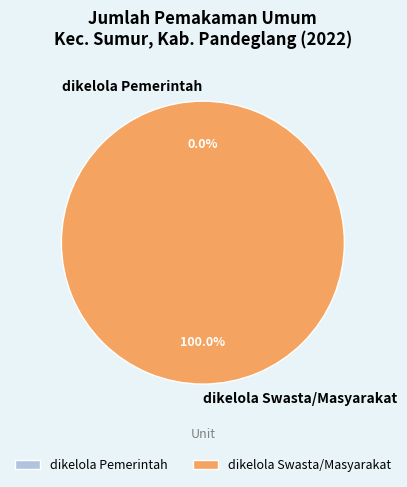

Is there a majority slice in this chart?

Yes